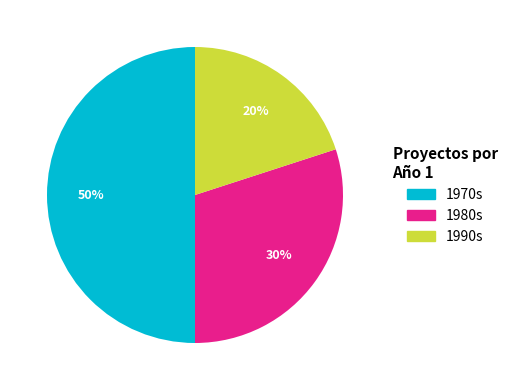

To the nearest percent, what is the average slice percentage?

33%